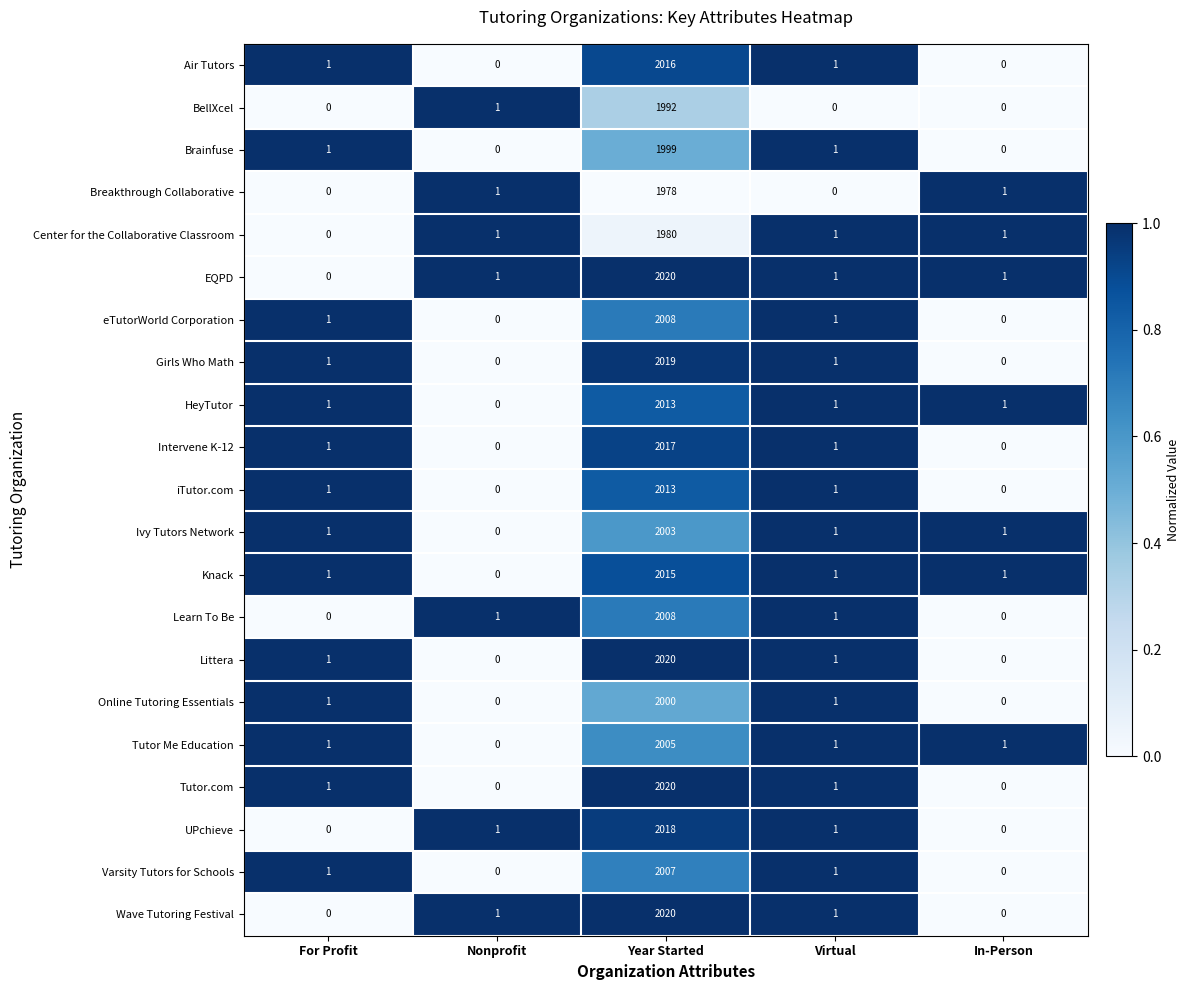

What is the maximum value shown in the chart?

2020